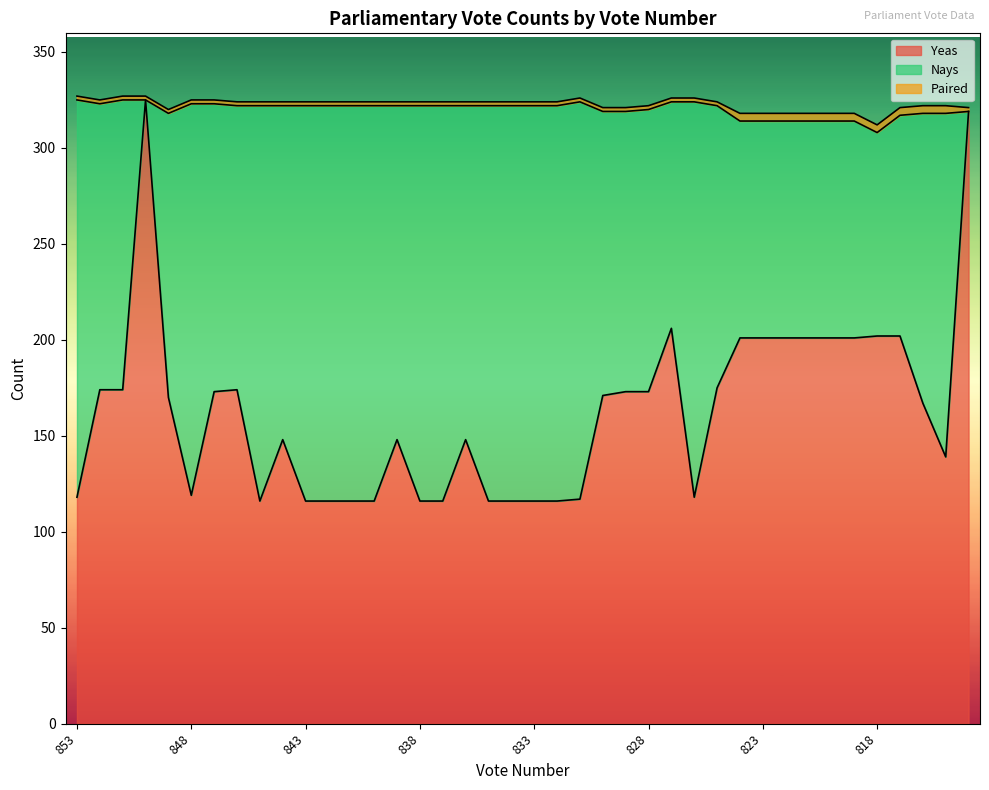

What is the average value of the Paired series?

2